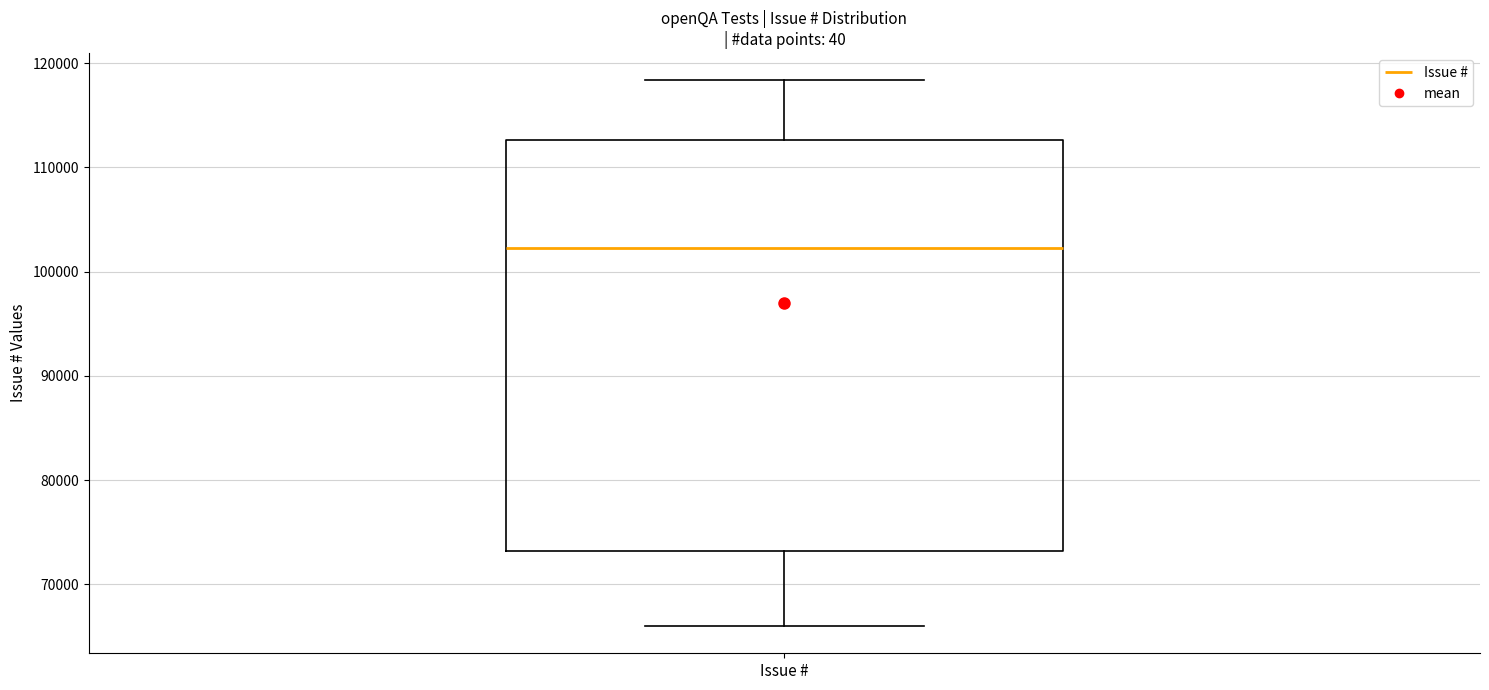

Read this box plot against the y-axis: the position of the median line, the range covered by the box, and the ends of both whiskers. The values are not printed on the chart, so give them approximately, as read against the axis.

median 102000, box 73000 to 113000, whiskers 66000 to 118000